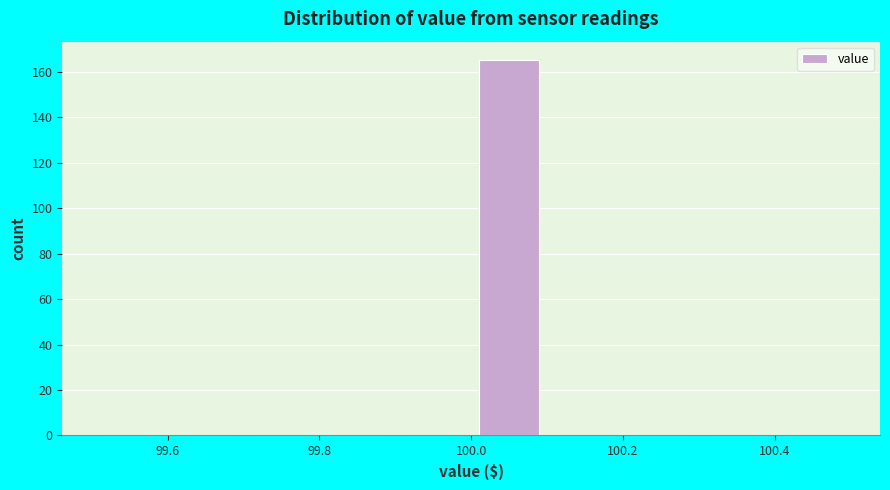

How tall is the bar that spans 100.0 to 100.1 on the x-axis? The values are not printed on the chart, so give them approximately, as read against the axis.

166